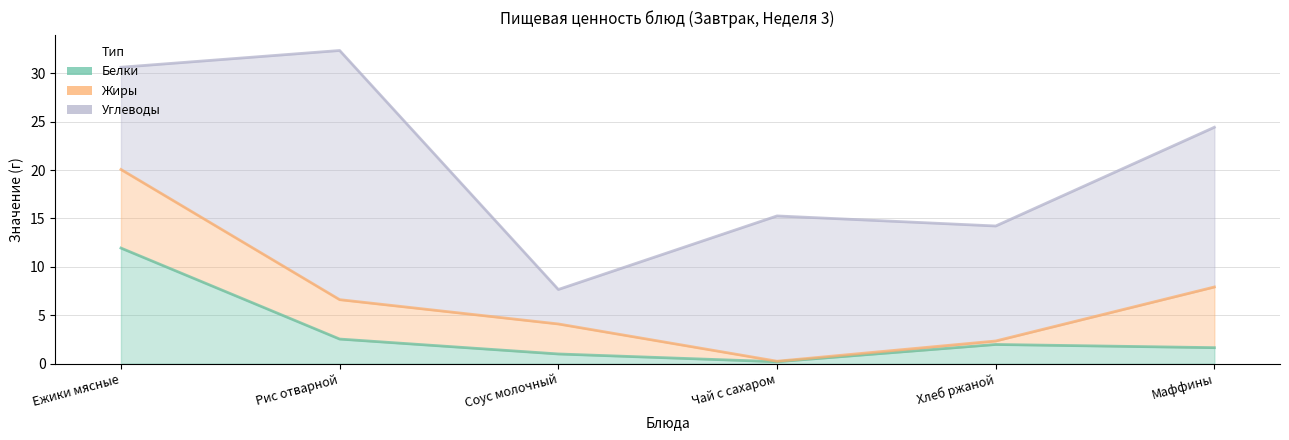

Reading right to left, what are all the values shown in this chart?

Белки: Маффины=1.6	Хлеб ржаной=2.0	Чай с сахаром=0.2	Соус молочный=1.0	Рис отварной=2.5	Ежики мясные=11.9
Жиры: Маффины=6.3	Хлеб ржаной=0.4	Чай с сахаром=0.1	Соус молочный=3.1	Рис отварной=4.1	Ежики мясные=8.1
Углеводы: Маффины=16.5	Хлеб ржаной=11.9	Чай с сахаром=15.0	Соус молочный=3.6	Рис отварной=25.7	Ежики мясные=10.6